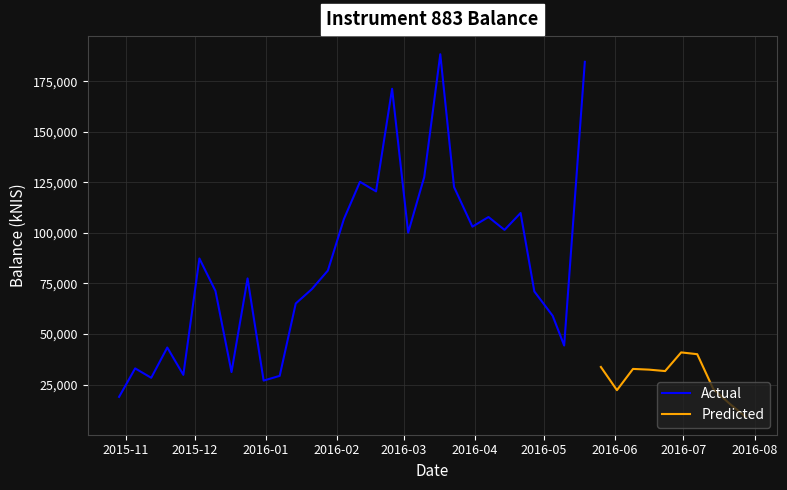

True or false: Actual and Predicted intersect in this chart.

False